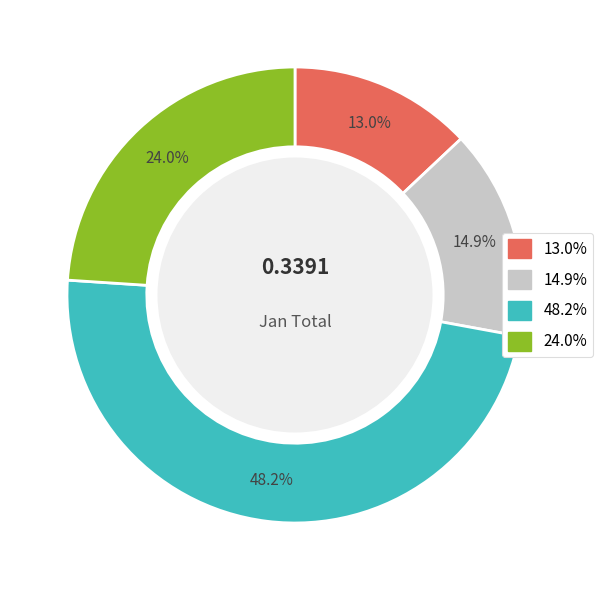

Does any single category account for the majority?

No